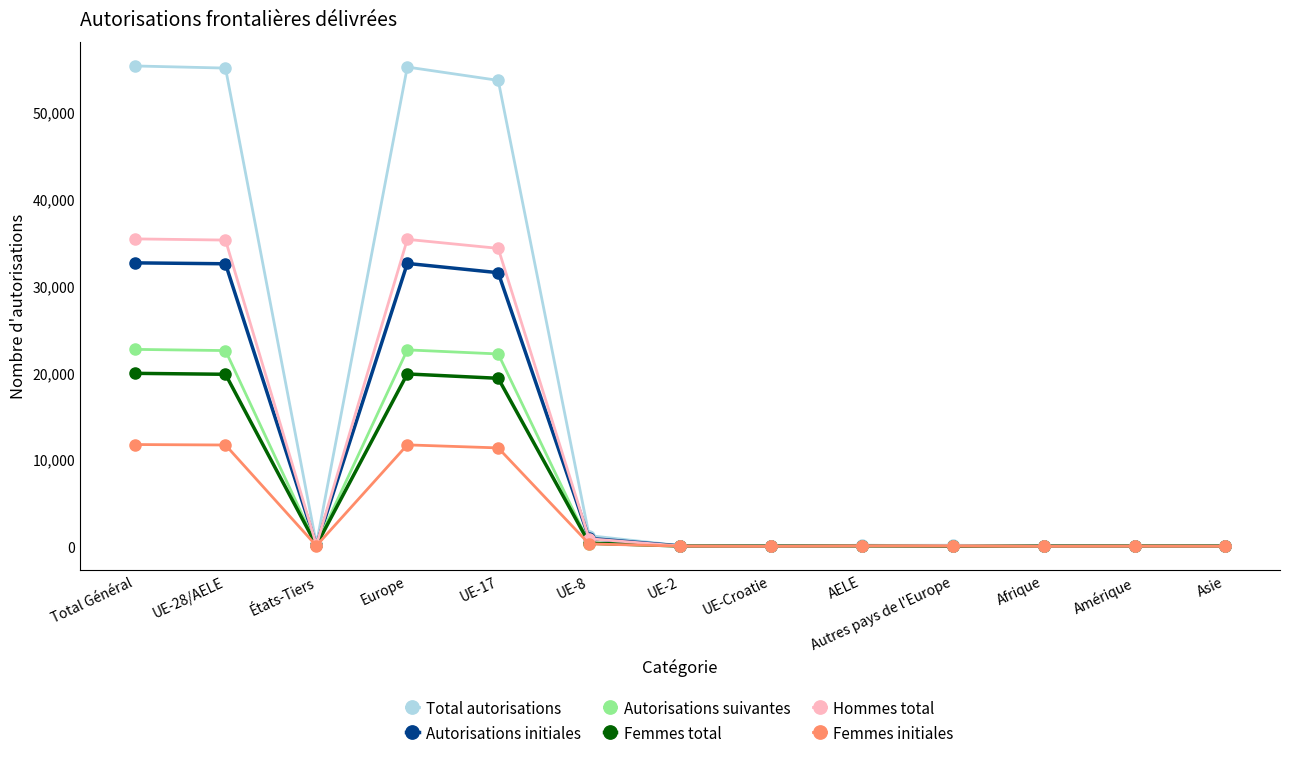

The value of Hommes total at UE-28/AELE is 35261. True or false?

True